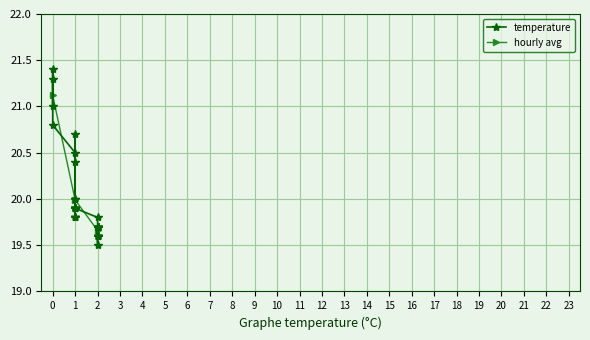

What is the value of the 28th point from the left?

19.5